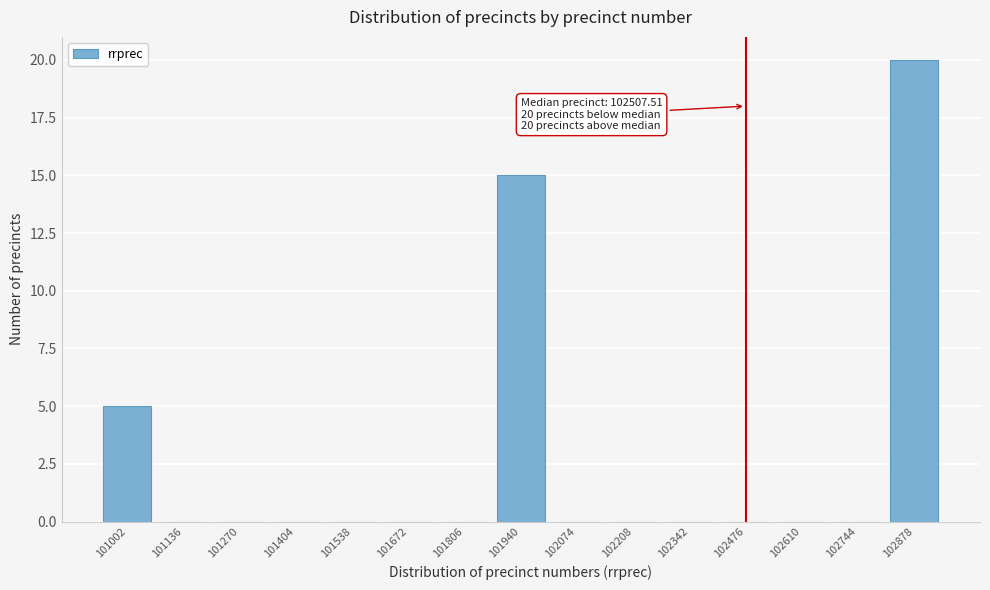

Reading right to left, what are all the values shown in this chart?

102878=20	102744=0	102610=0	102476=0	102342=0	102208=0	102074=0	101940=15	101806=0	101672=0	101538=0	101404=0	101270=0	101136=0	101002=5